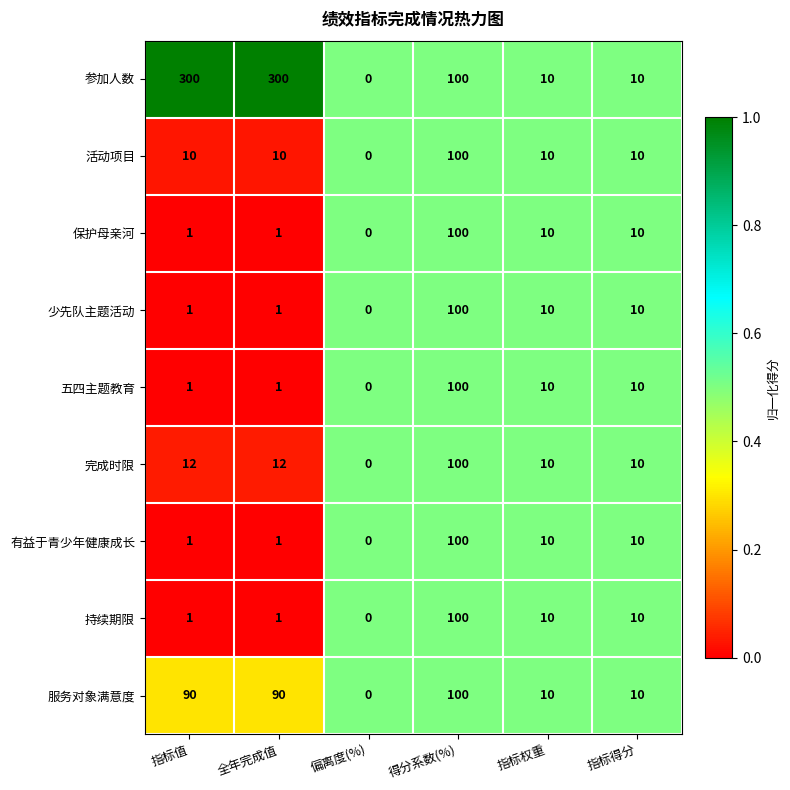

At which category does the chart reach its minimum across all series?

偏离度(%)